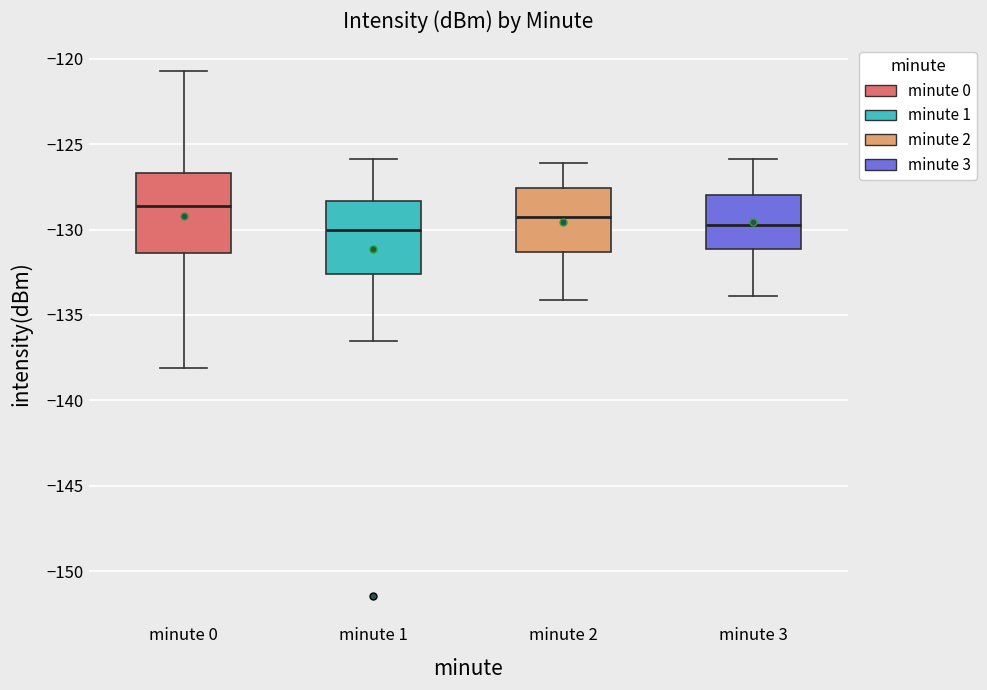

Which box has the highest median line?

minute 0